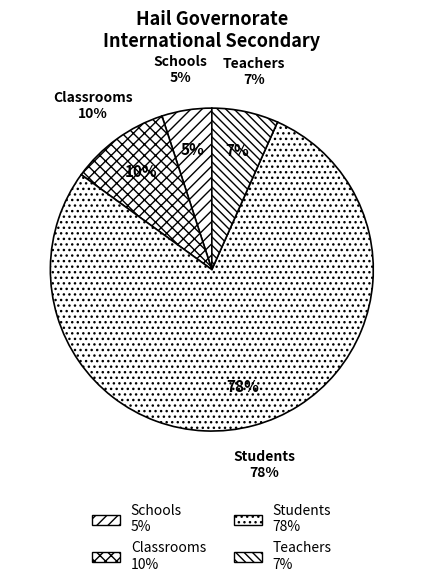

To the nearest percent, what portion does Schools represent?

5%